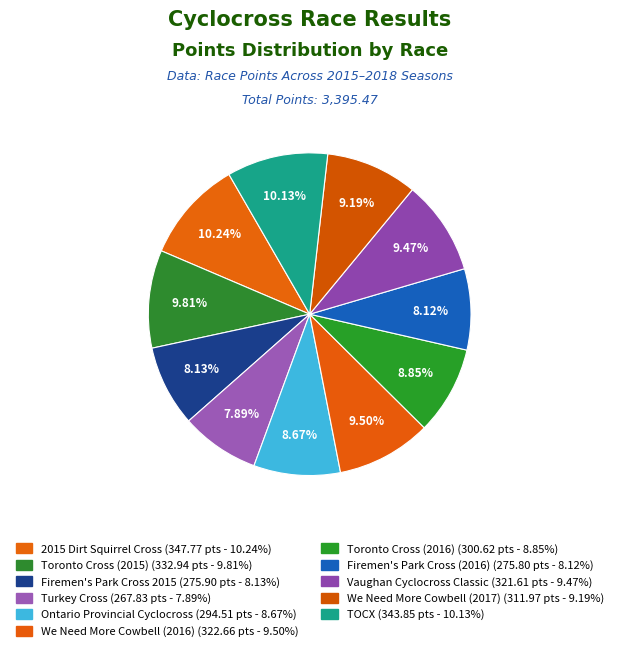

True or false: Turkey Cross accounts for 1% of the total.

False